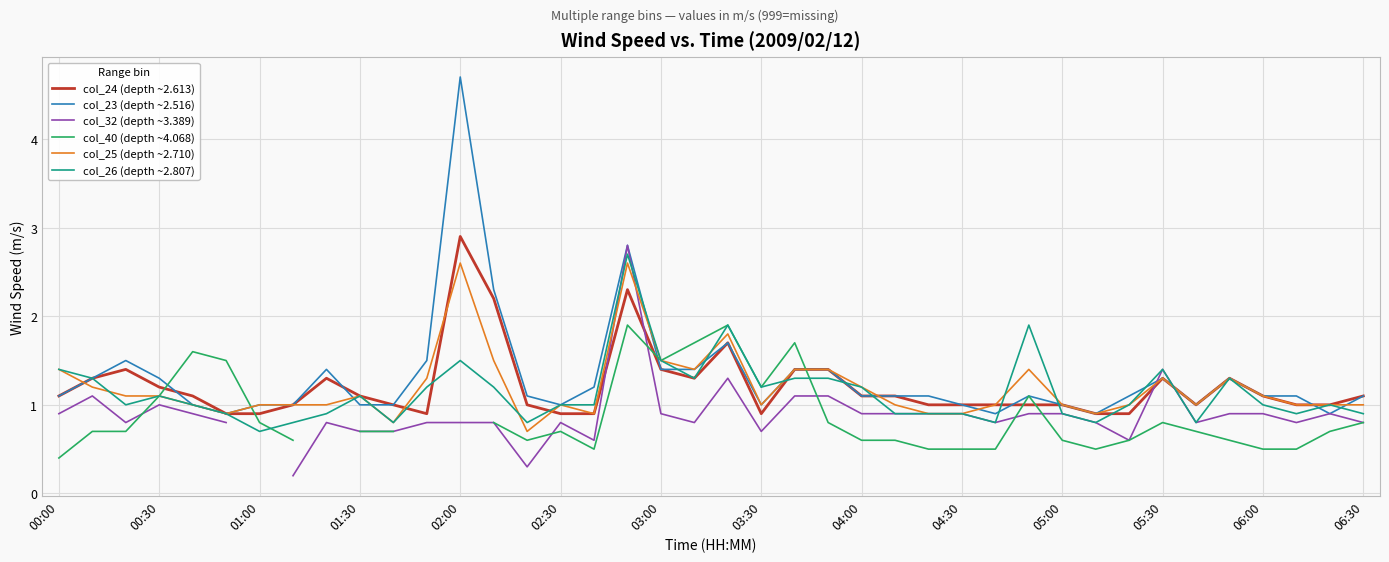

What is the difference between the maximum and minimum values in the col_40 (depth ~4.068) series?

1.5